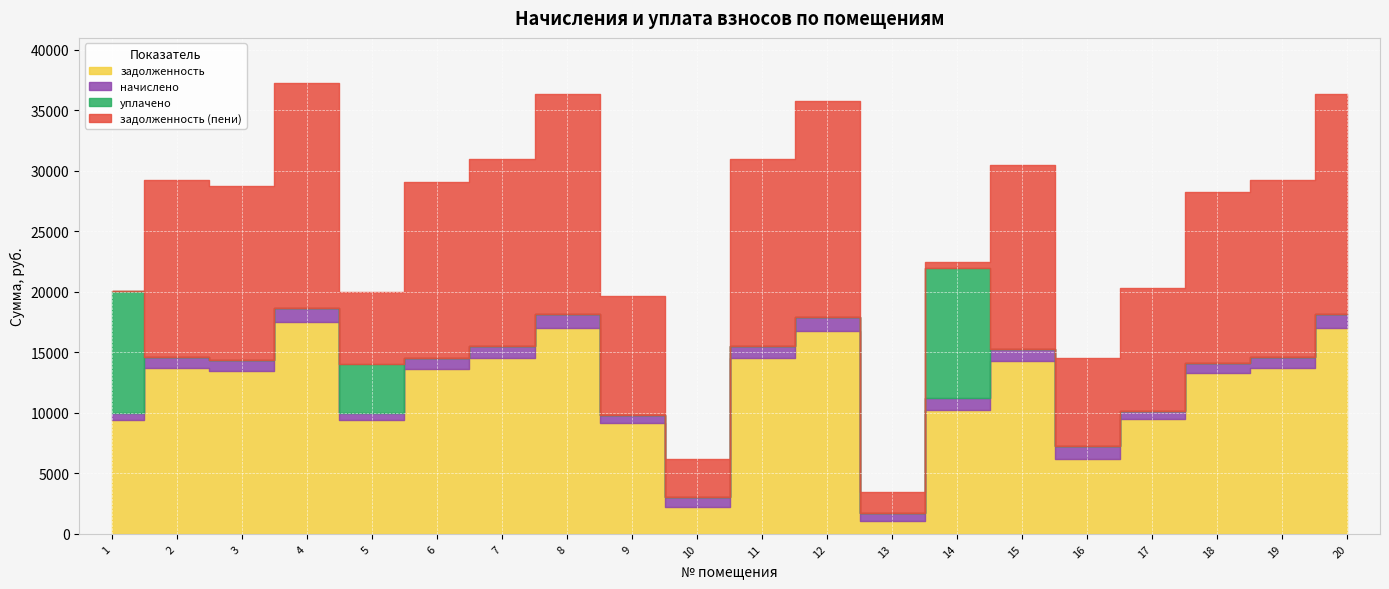

How many distinct data groups are displayed?

4